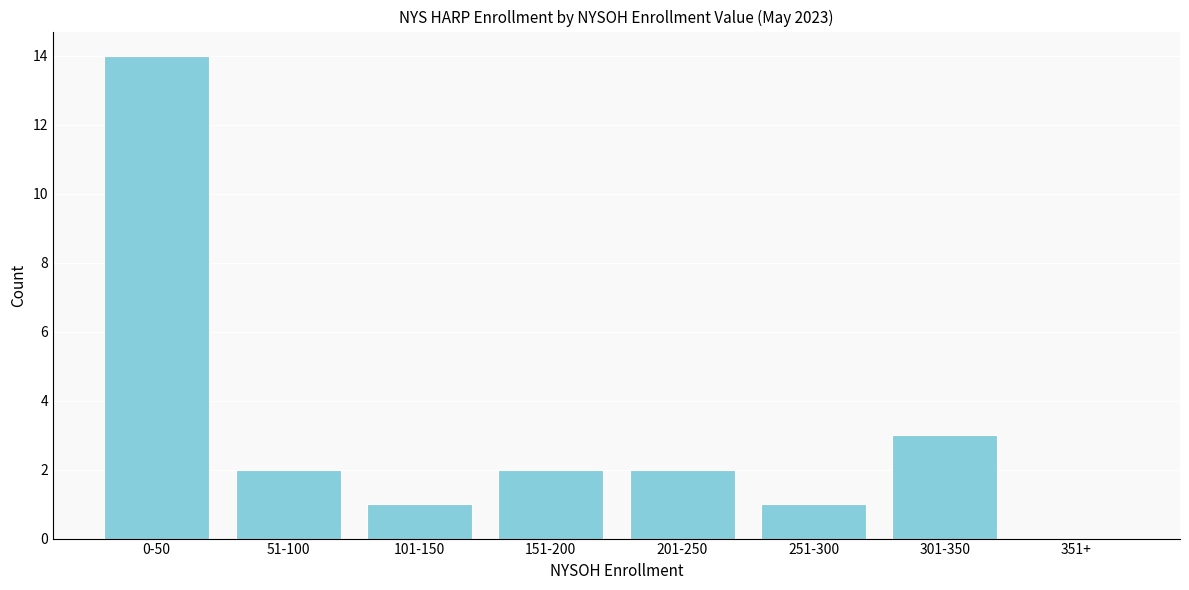

Reading right to left, transcribe all the data shown in this chart.

351+=0	301-350=3	251-300=1	201-250=2	151-200=2	101-150=1	51-100=2	0-50=14